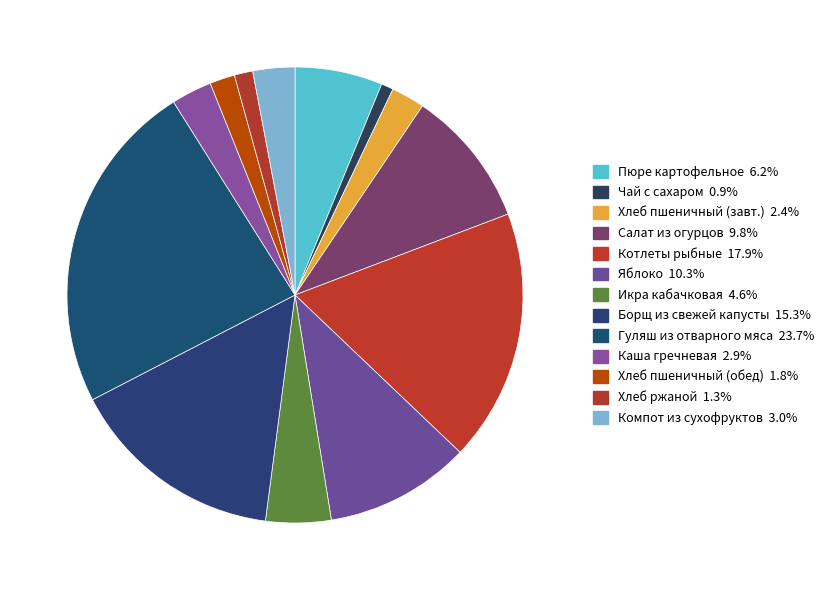

How many segments does this pie chart have?

13